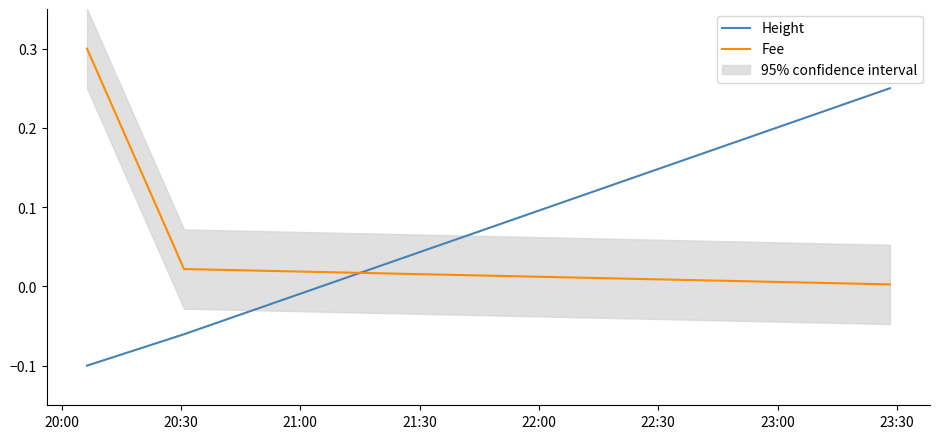

What is the maximum value for Fee?

0.3